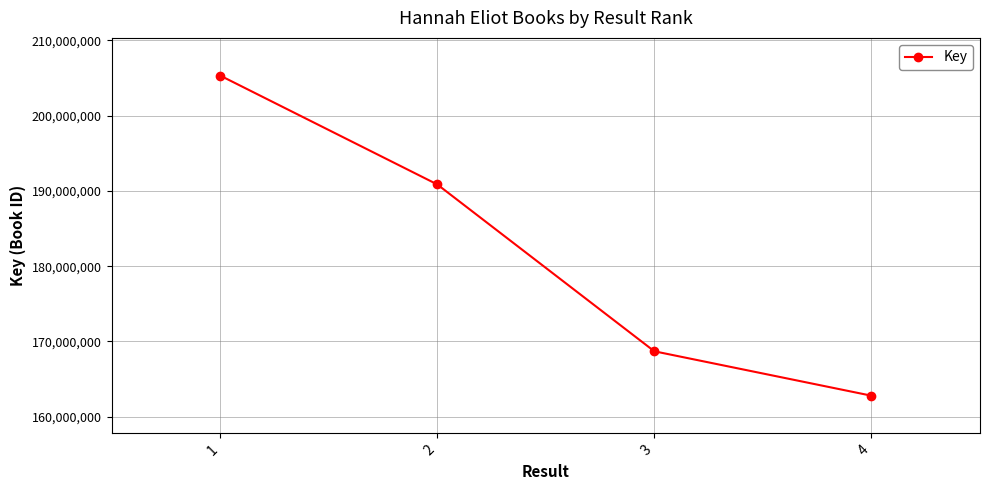

Rank the categories by value from lowest to highest.

4, 3, 2, 1